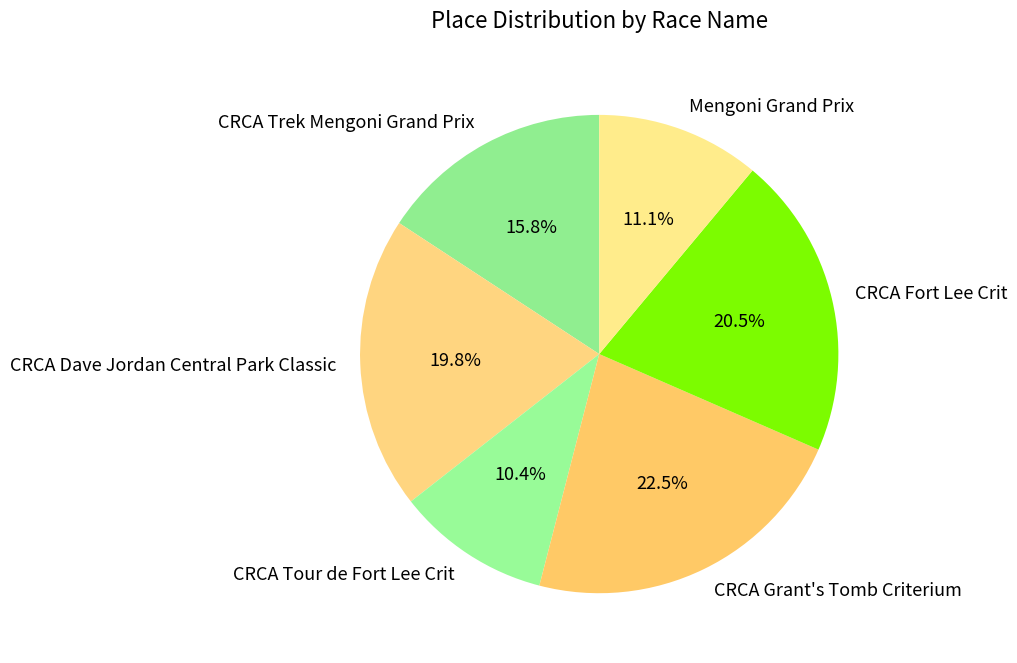

What portion of the pie excludes CRCA Tour de Fort Lee Crit?

89.6%